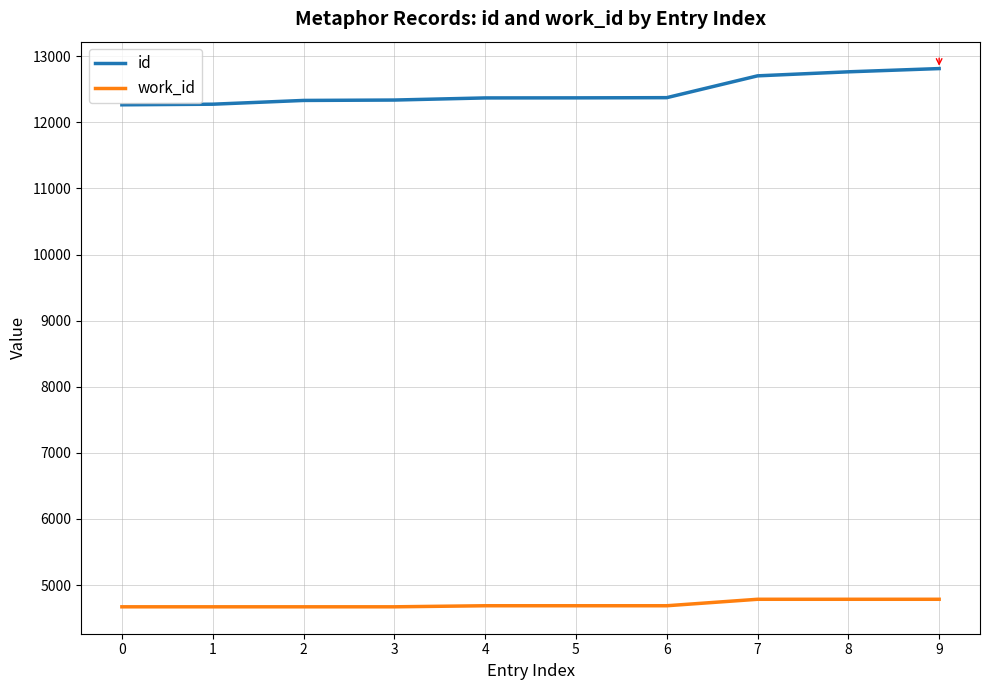

Rank the series by their maximum value, from highest to lowest.

id, work_id